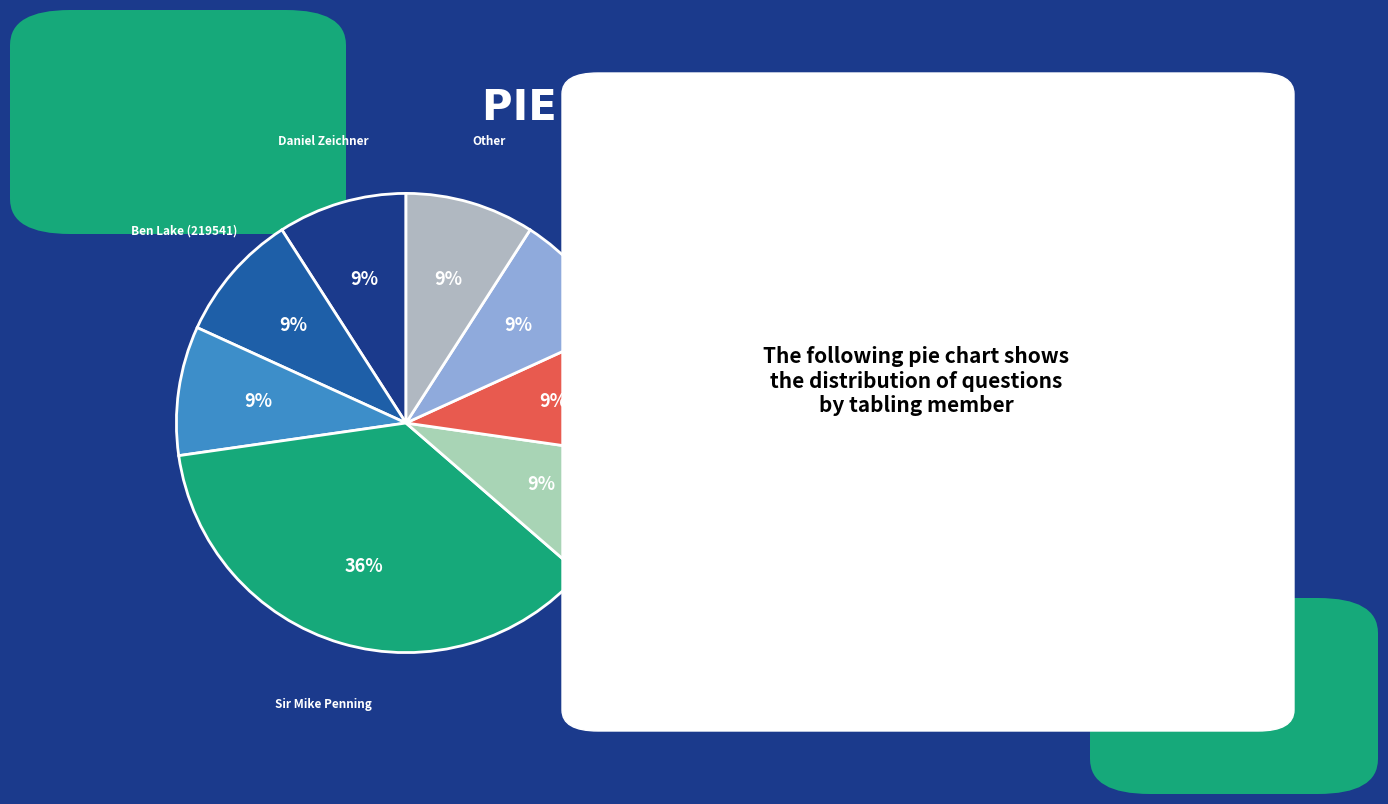

Approximately how many times larger is the value at Other compared to Ben Lake (219541)?

1.0